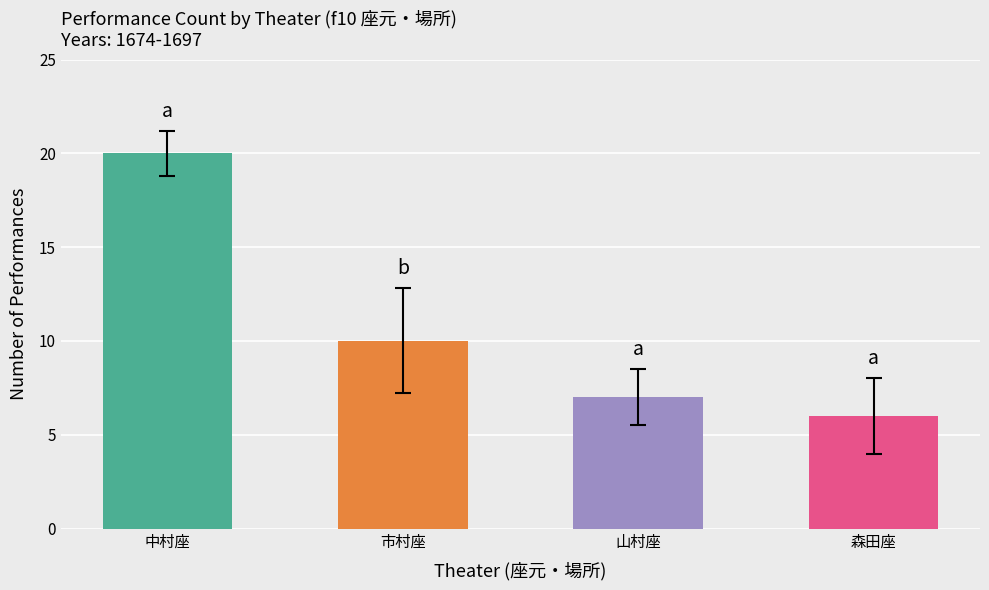

The value at 中村座 is 30. True or false?

False